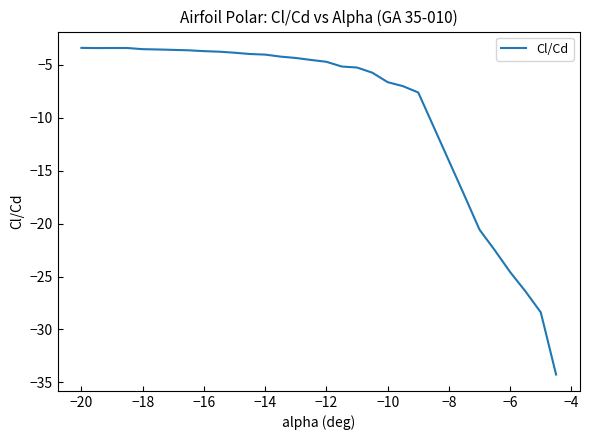

What is the greatest value displayed?

-3.4